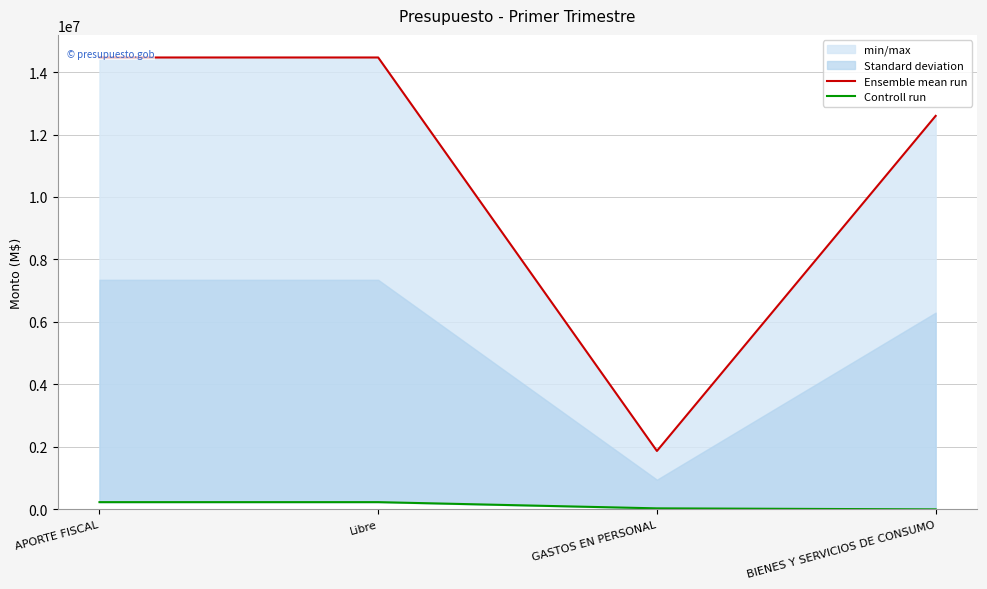

What is the difference between the maximum and minimum values in the Ensemble mean run series?

12596704